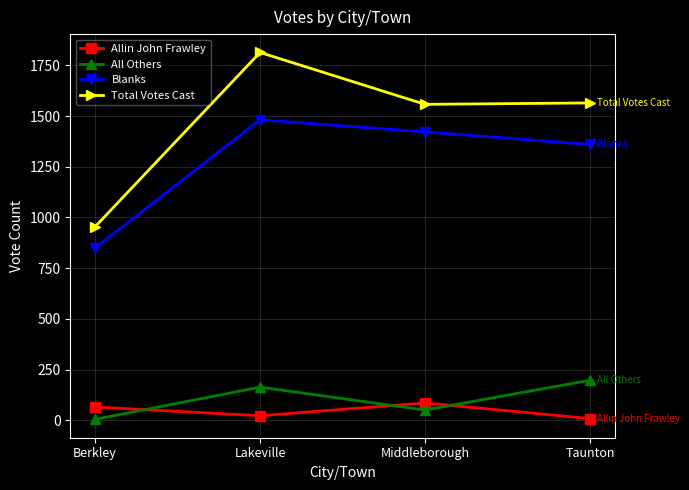

True or false: Blanks and Allin John Frawley intersect in this chart.

False